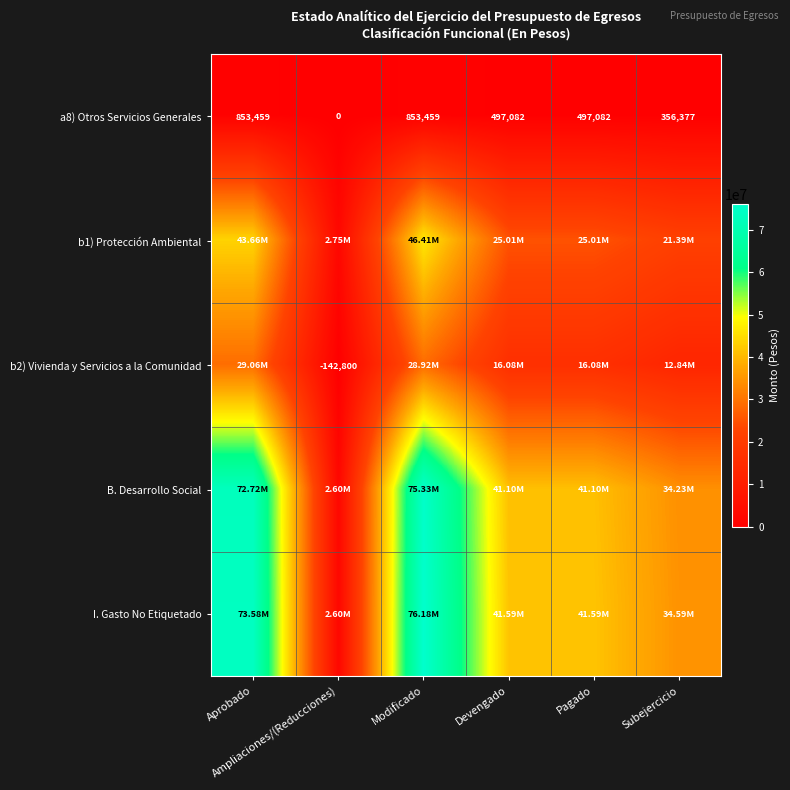

What is the total value across all series at Subejercicio?

103400068.1